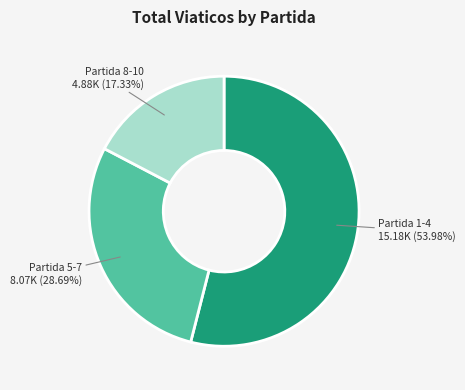

Does any single category account for the majority?

Yes